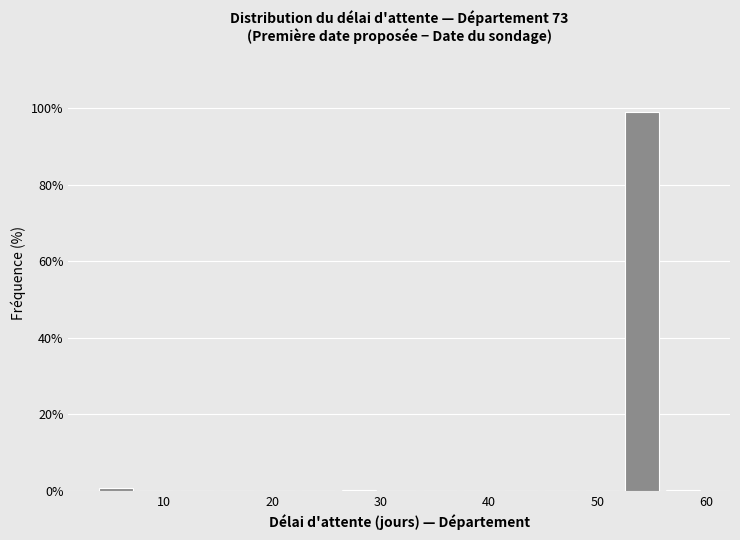

Read against the x-axis, roughly where is the centre of the tallest bar?

54